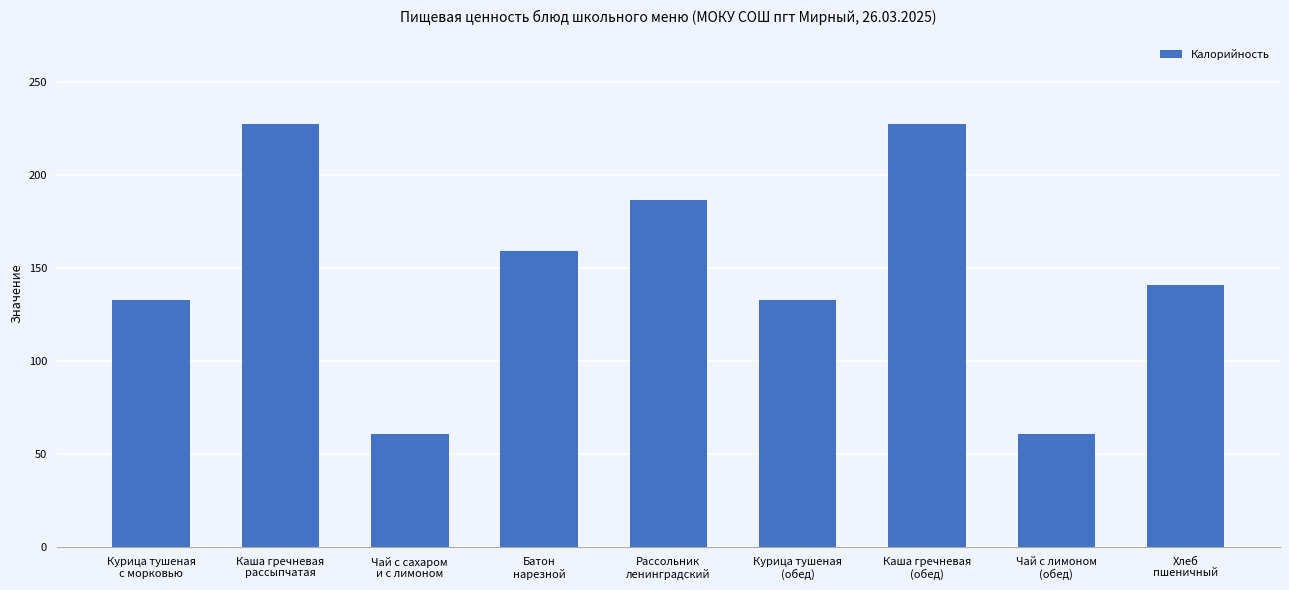

True or false: the data shows 77.1 at Курица тушеная
с морковью.

False